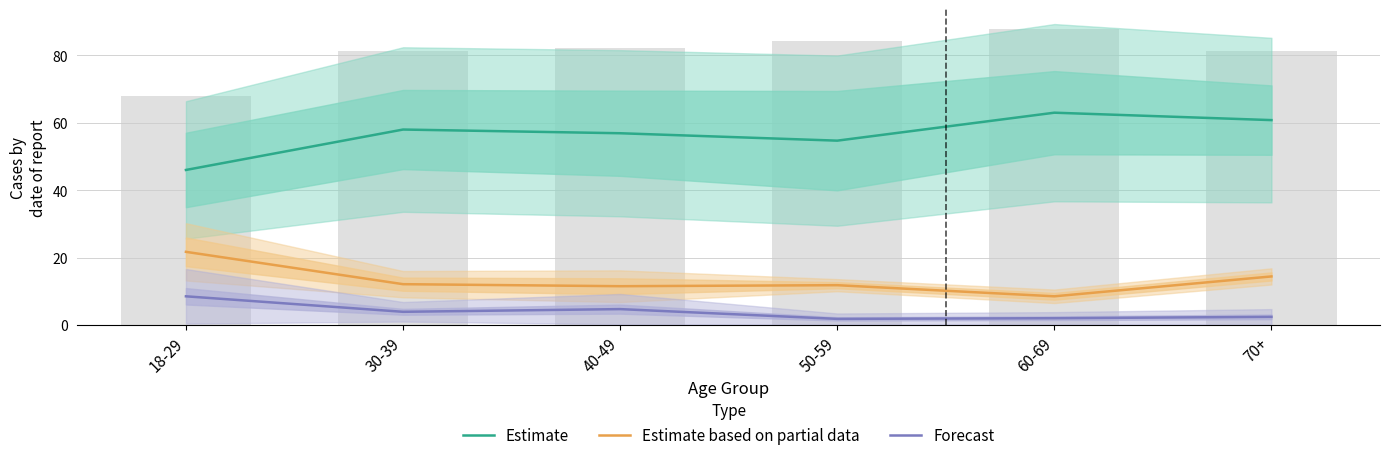

What is the difference between the Estimate values at 50-59 and 70+?

6.1